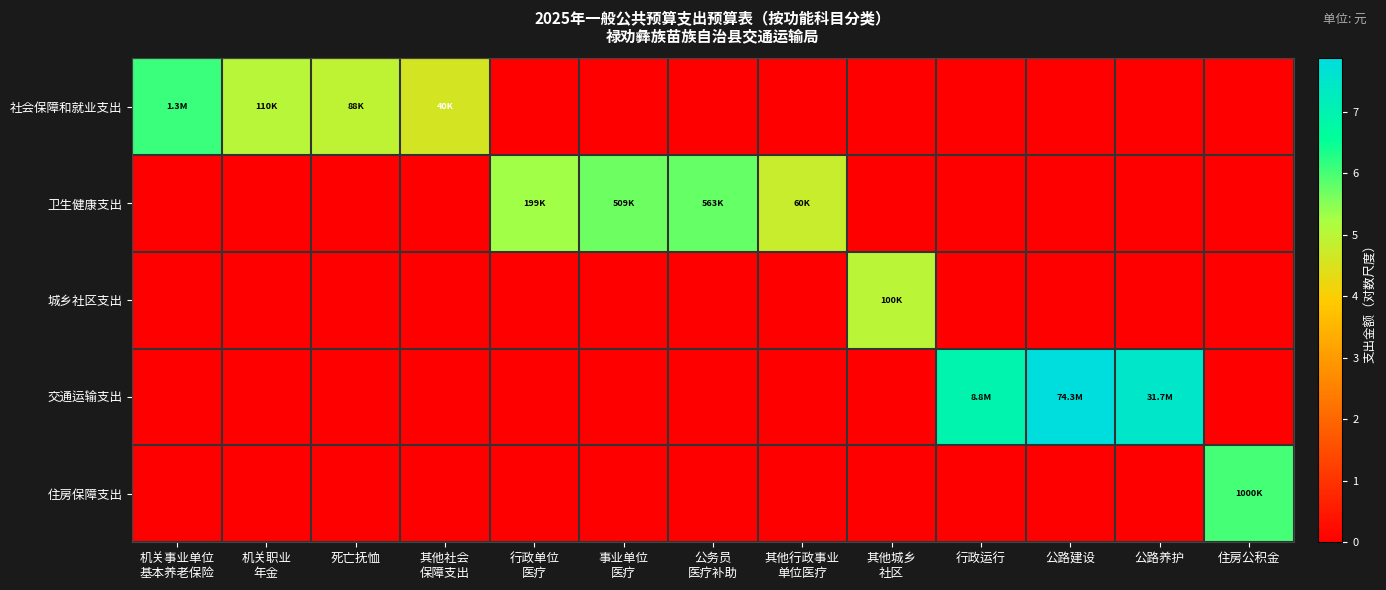

Which series has the largest total across all categories?

交通运输支出